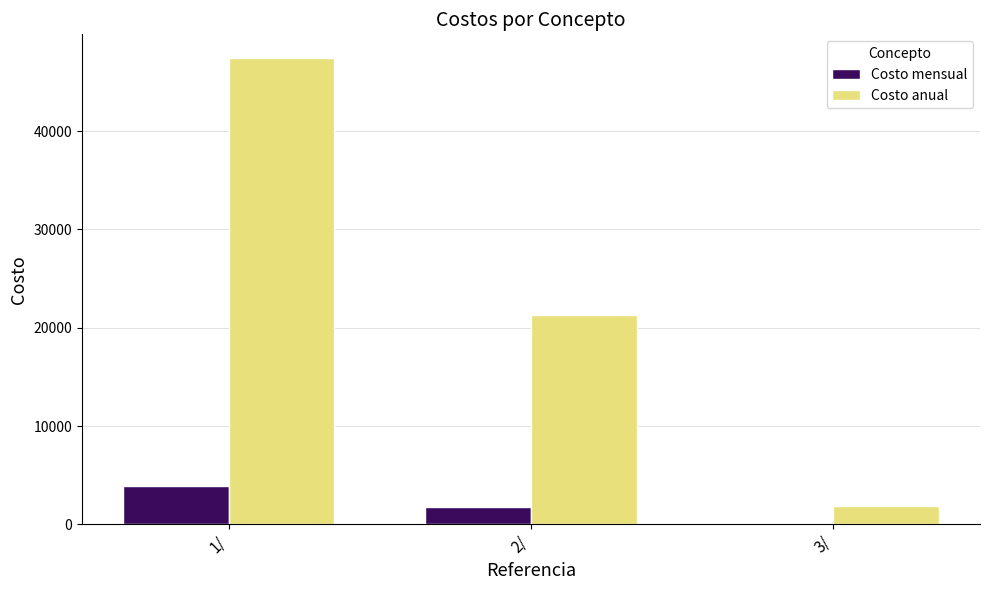

What is the difference between the highest and lowest values at 2/?

19531.4